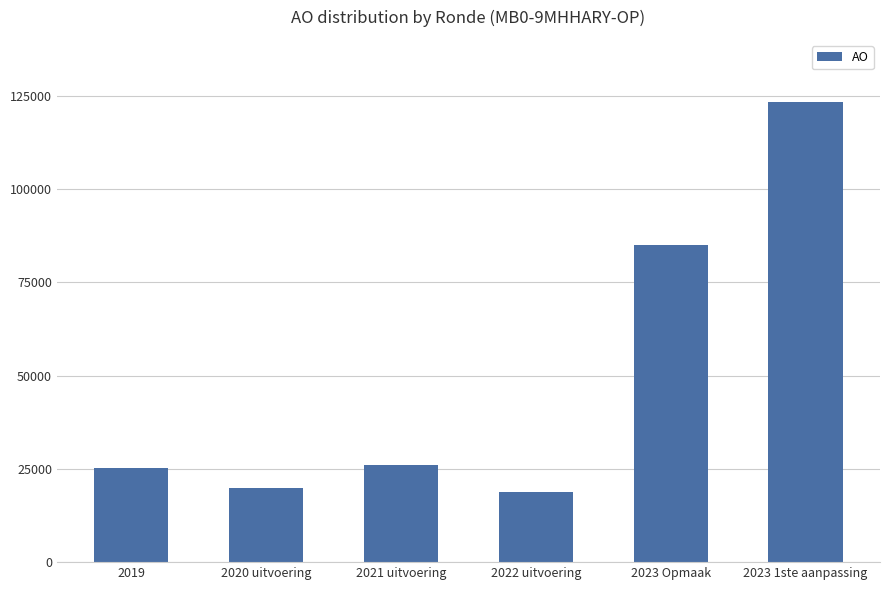

What position from the left is 2020 uitvoering?

2